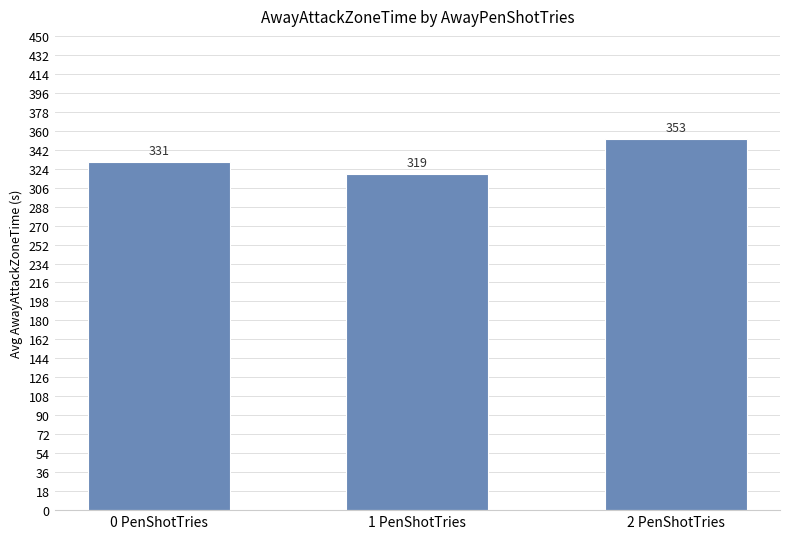

At which category does the chart reach its minimum across all series?

1 PenShotTries